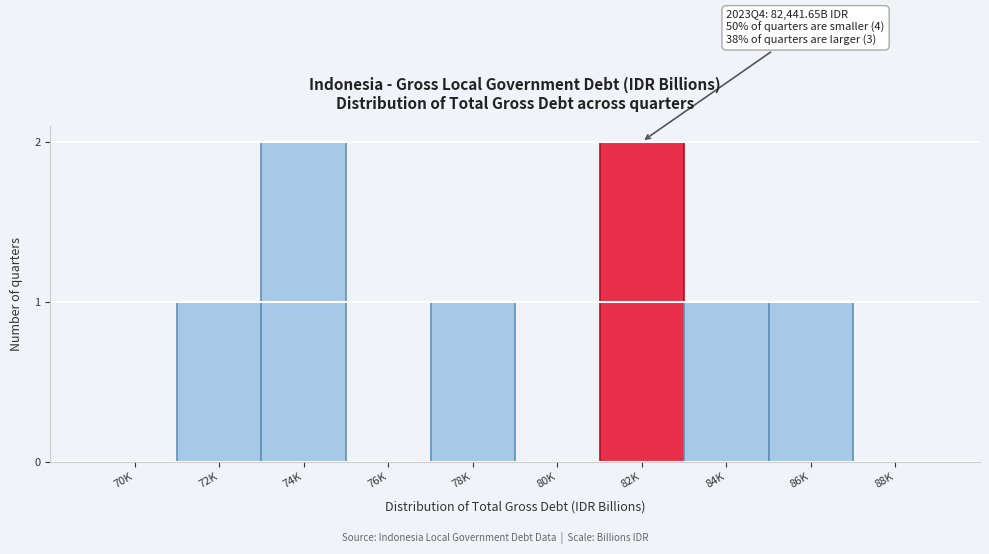

Reading left to right, extract all data points from this chart.

70K=0	72K=1	74K=2	76K=0	78K=1	80K=0	82K=2	84K=1	86K=1	88K=0